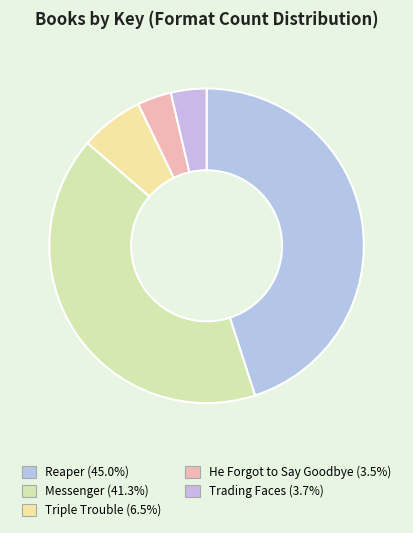

Does Messenger represent more than half of the total?

No